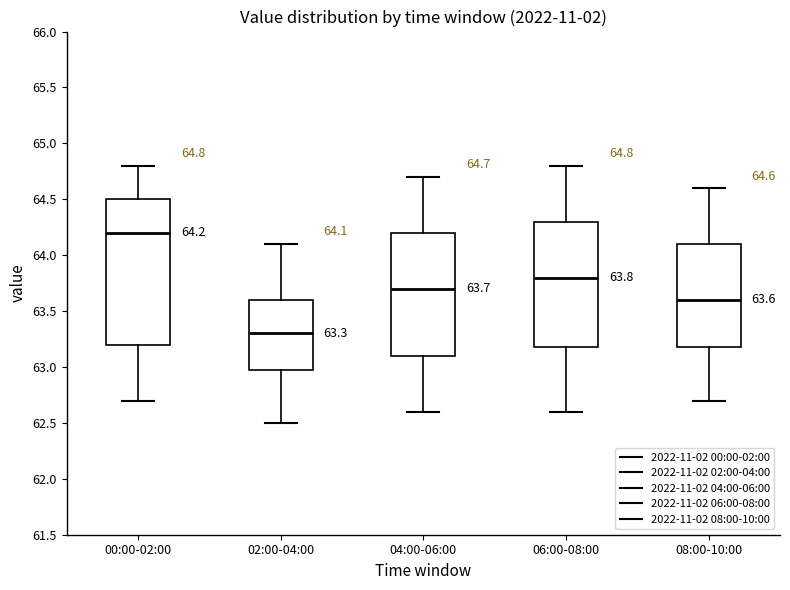

Comparing the boxes themselves (not the whiskers), which one is the tallest?

00:00-02:00